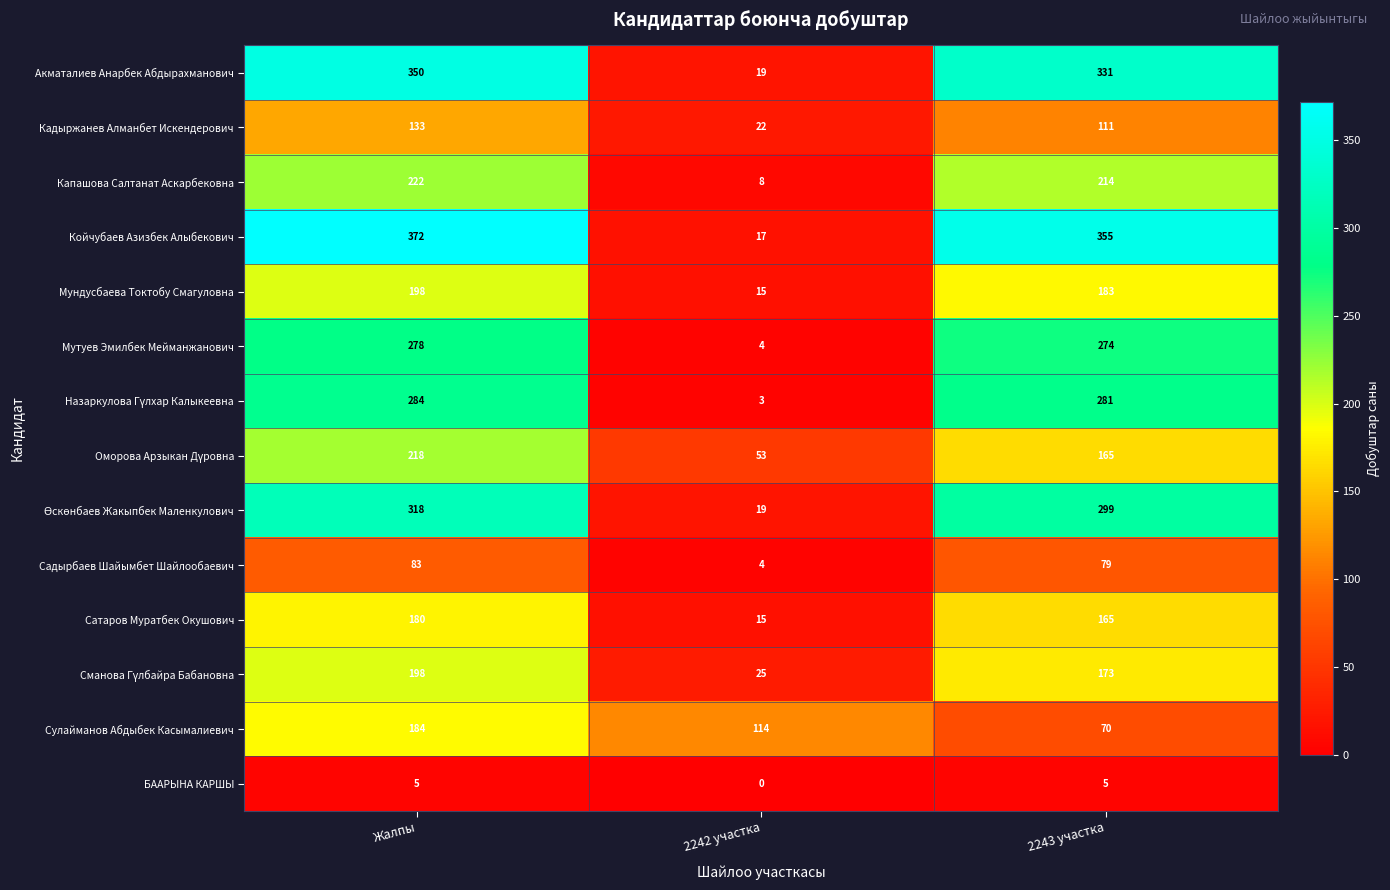

Is it true that Капашова Салтанат Аскарбековна equals 291 at 2243 участка?

False